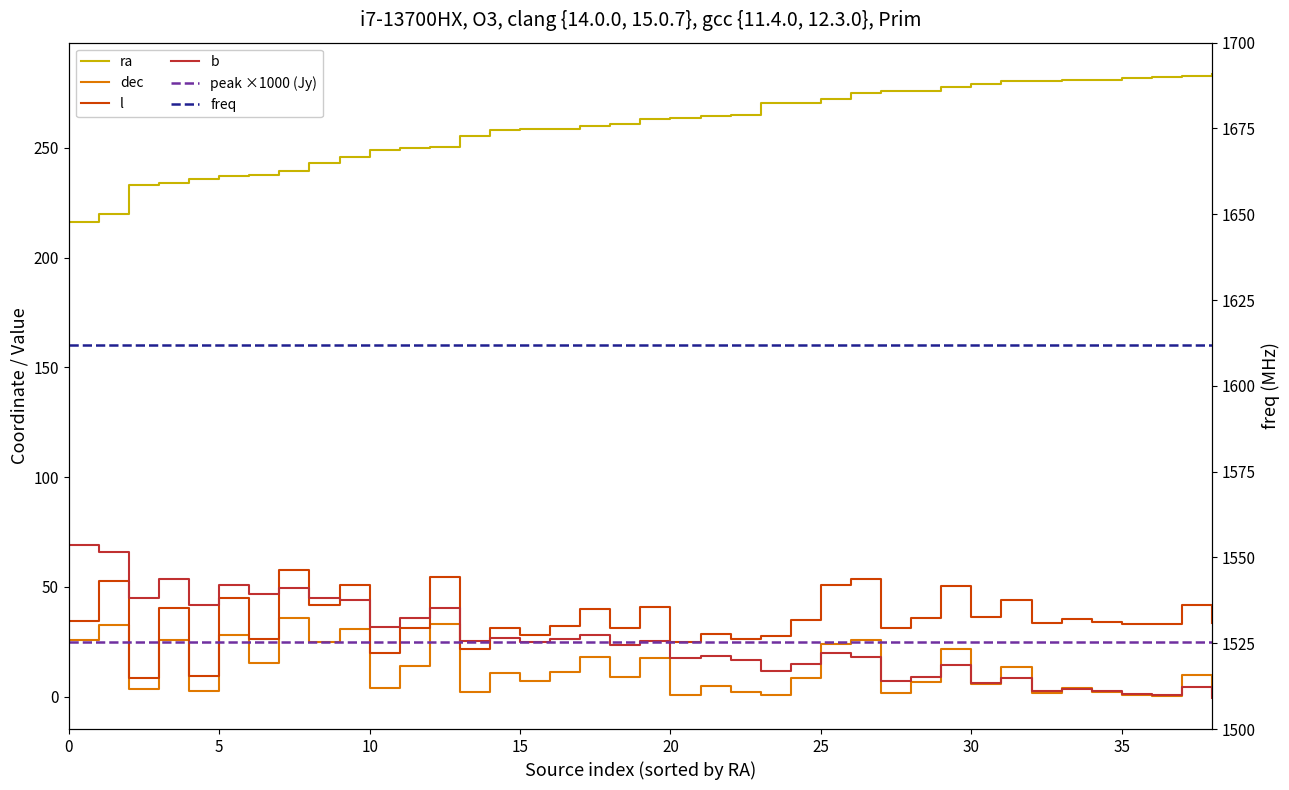

Is the value of freq at 14 greater than the value of b at 15?

Yes